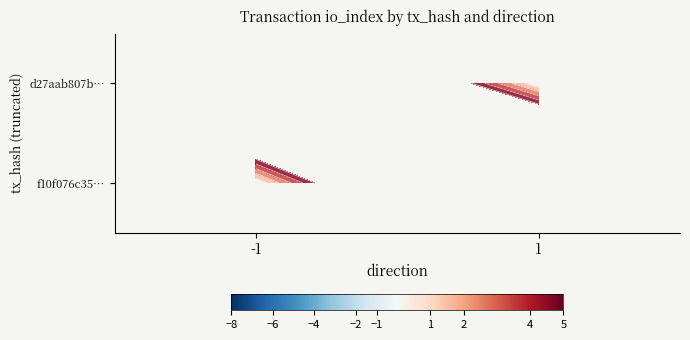

List the labels in order of f10f076c35… value, smallest first.

-1, 1